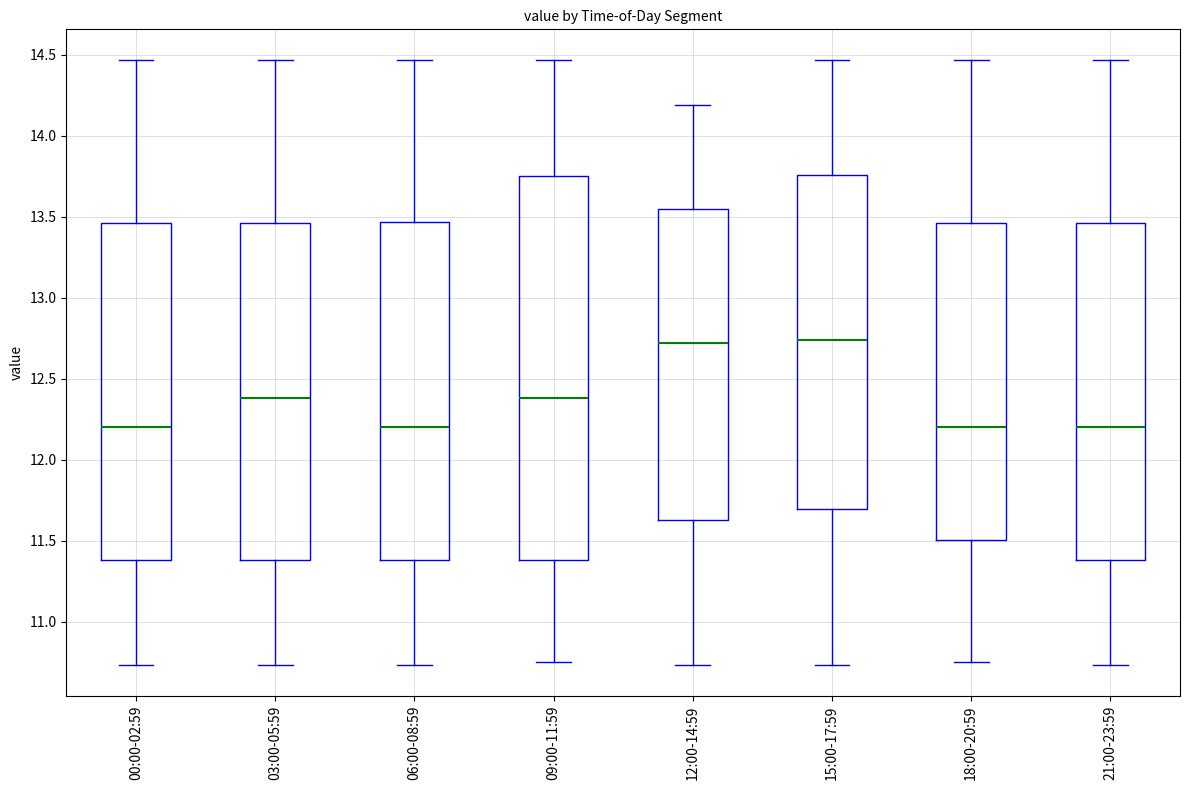

Which box is the tallest, from its lower edge to its upper edge?

09:00-11:59